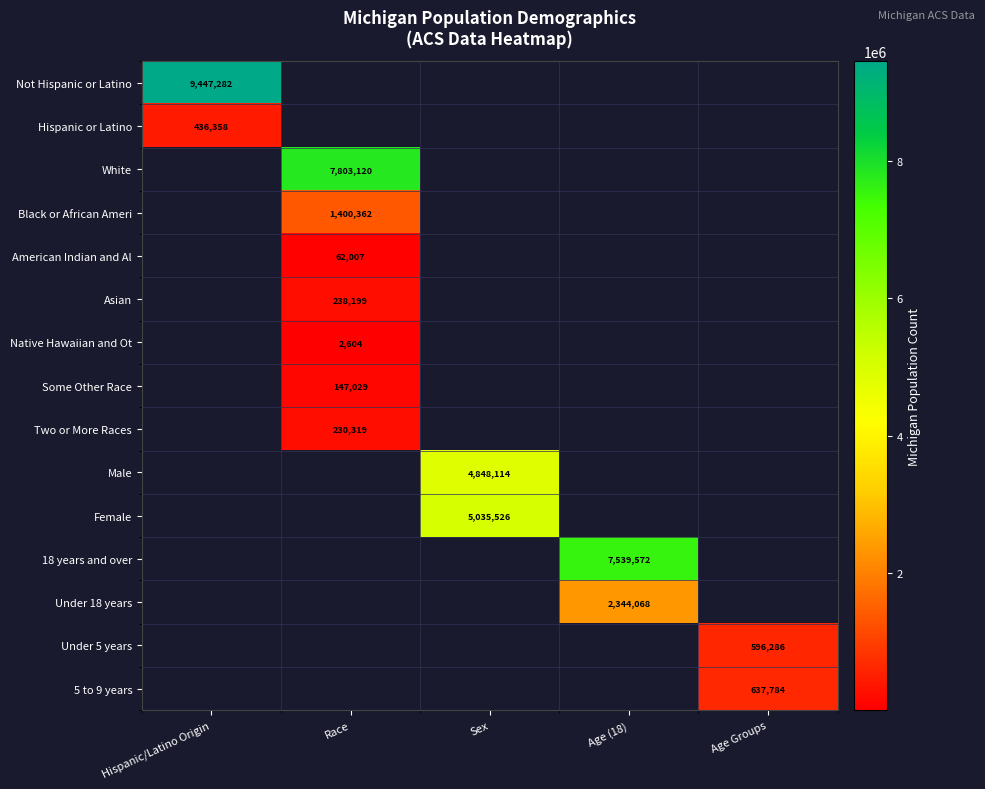

True or false: Some Other Race has a value of 49783 at Race.

False